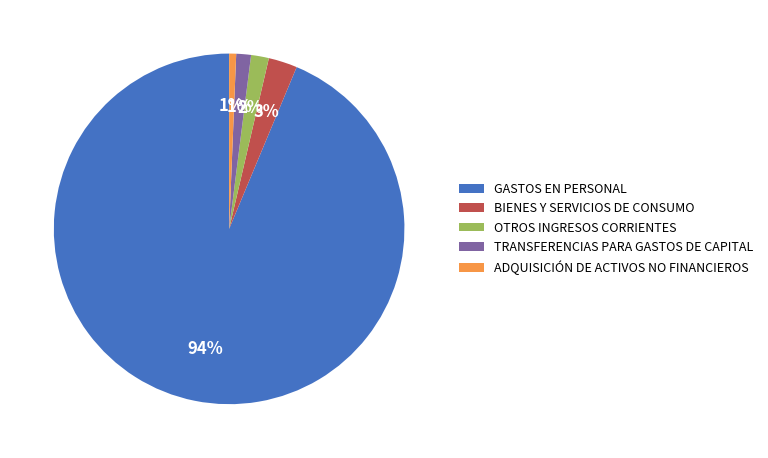

Which slice is the largest?

GASTOS EN PERSONAL